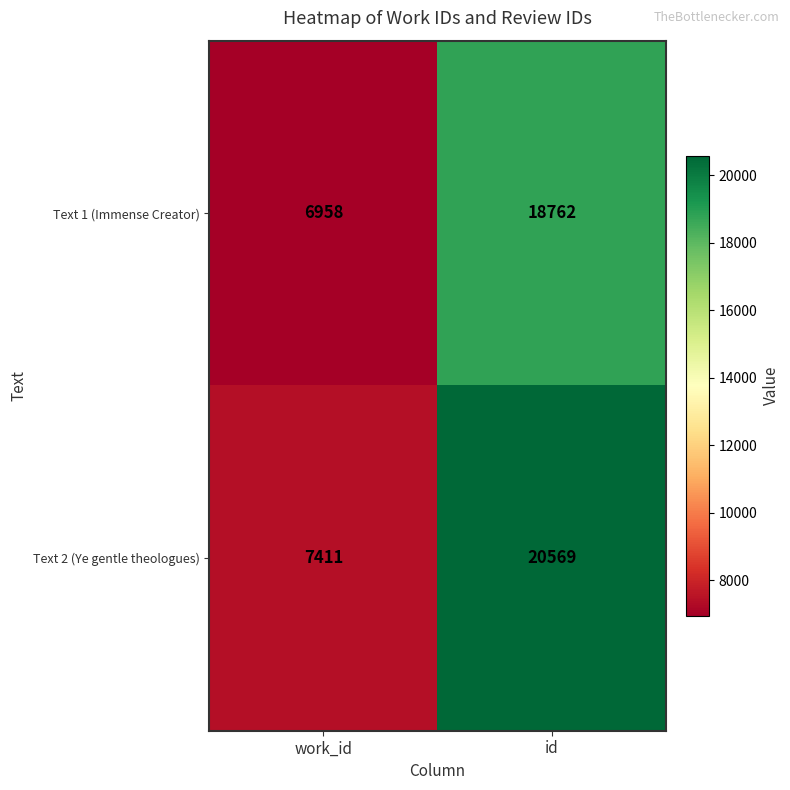

Which series has the largest range (max minus min)?

Text 2 (Ye gentle theologues)